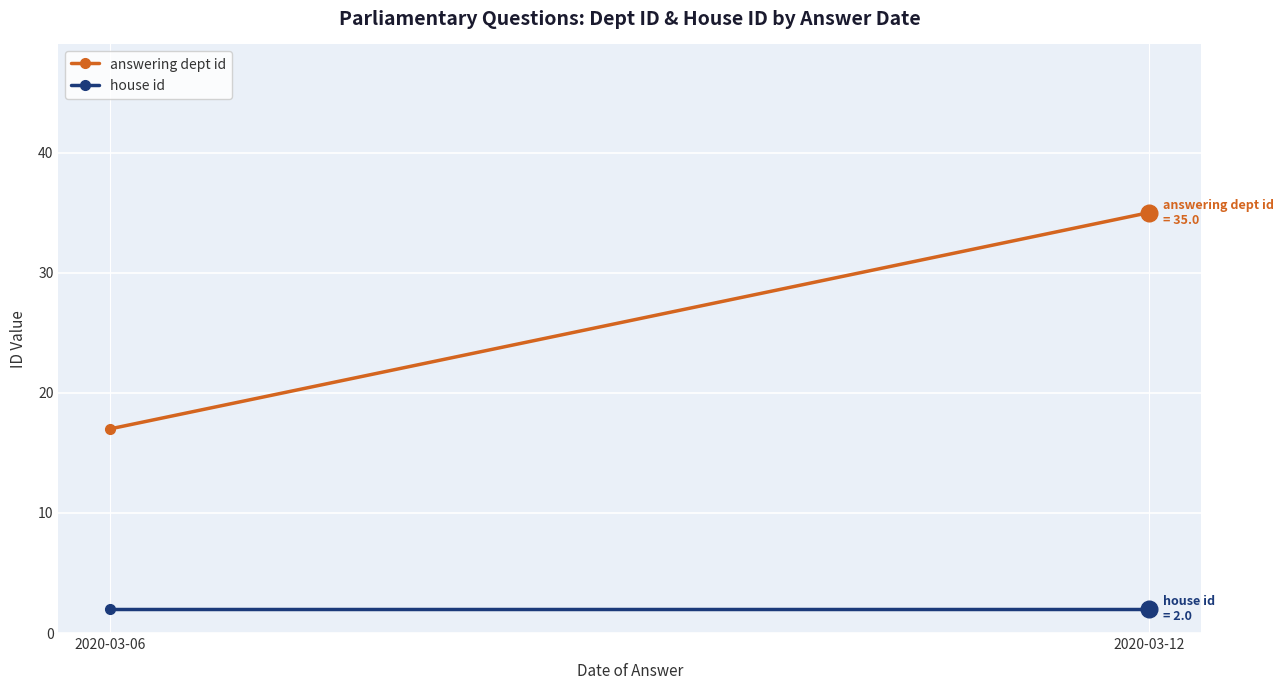

What is the sum of the house id values at 2020-03-06 and 2020-03-12?

4